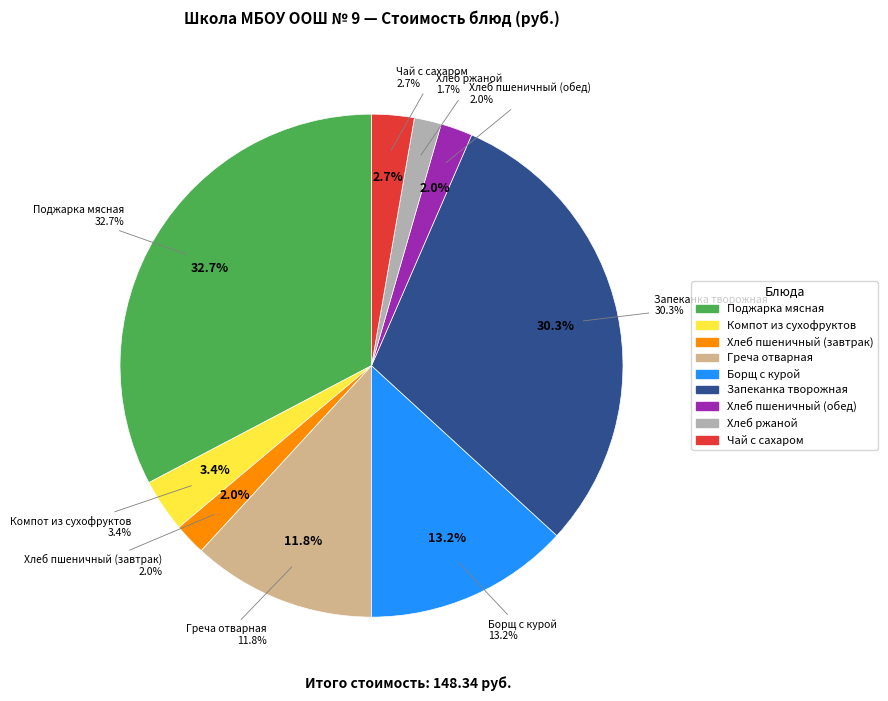

Is there a majority slice in this chart?

No